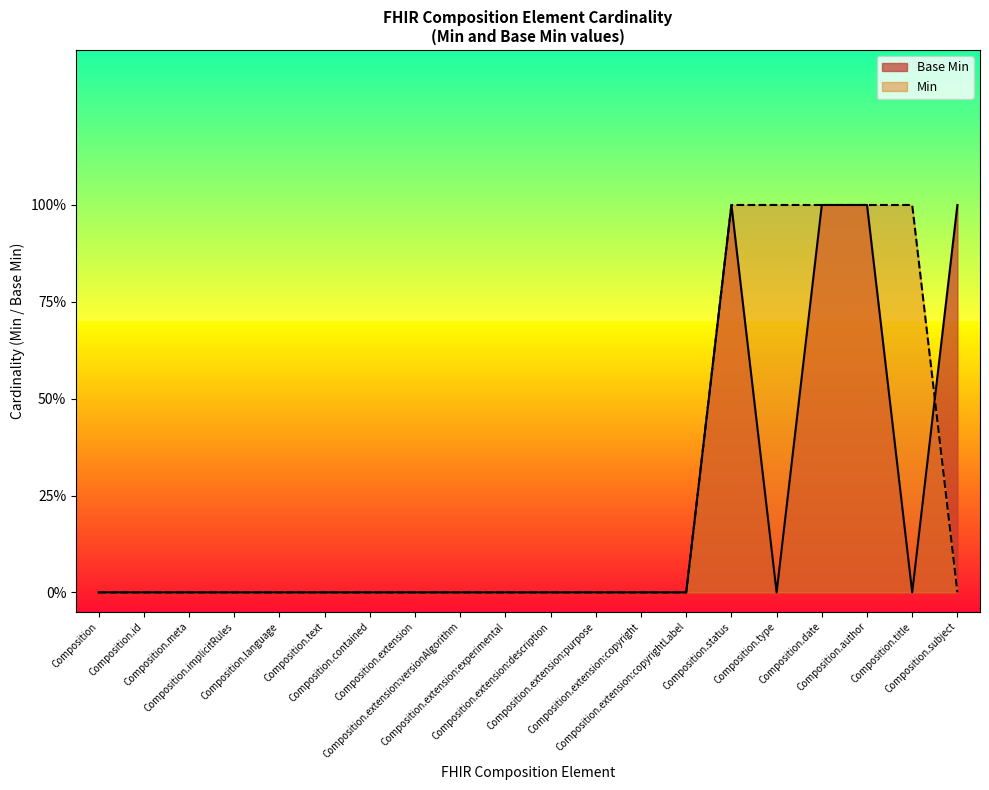

True or false: the data shows 0 at Composition.extension:purpose.

True